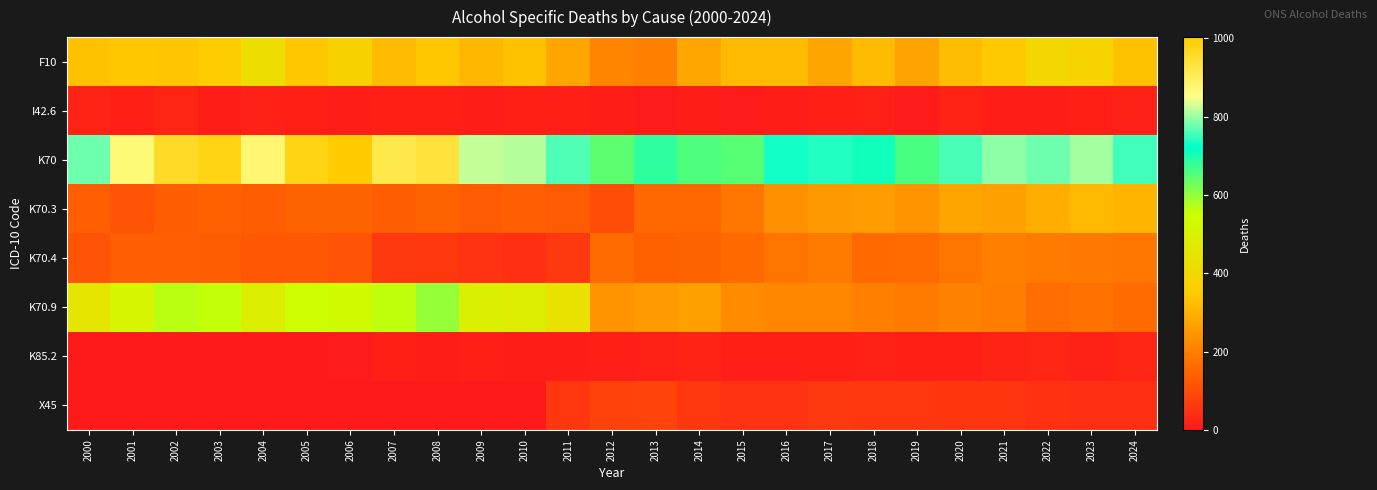

Rank the series by their maximum value, from highest to lowest.

K70, K70.9, F10, K70.3, K70.4, X45, K85.2, I42.6